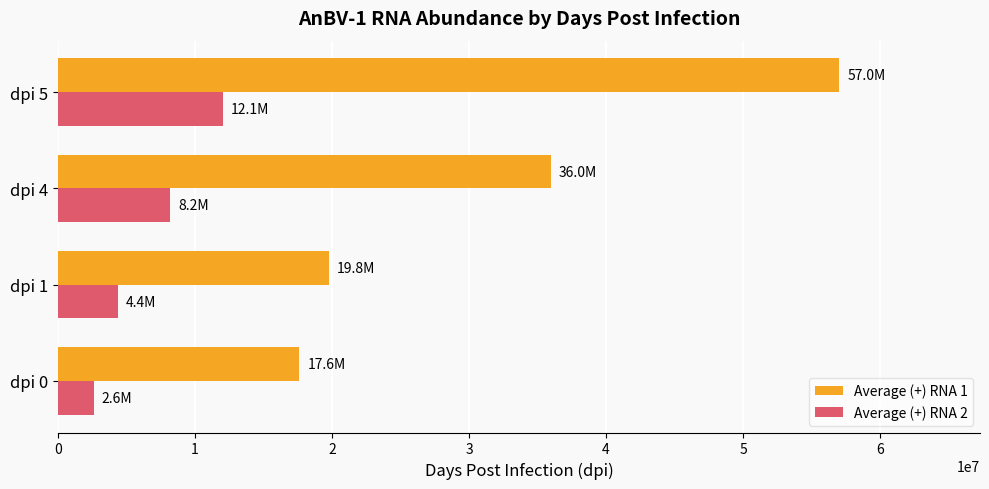

Which series has the widest spread of values?

Average (+) RNA 1